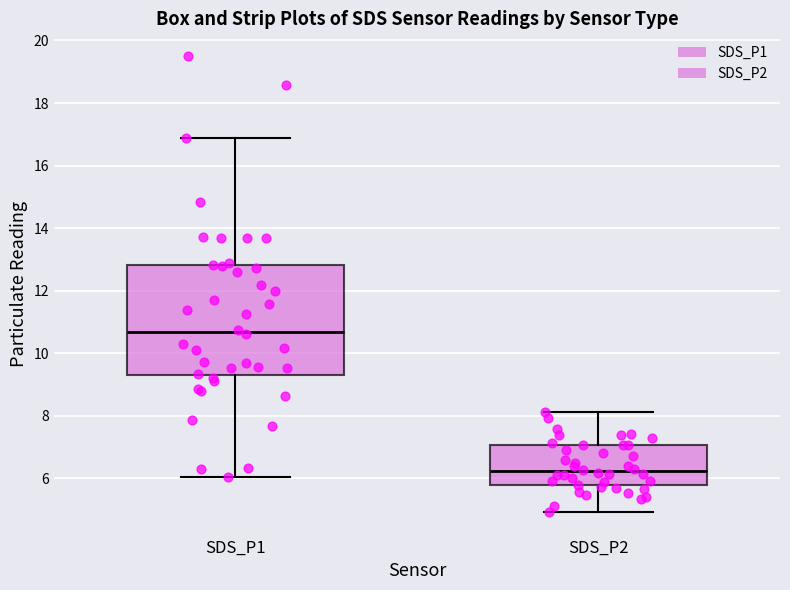

Comparing the boxes themselves (not the whiskers), which one is the tallest?

SDS_P1